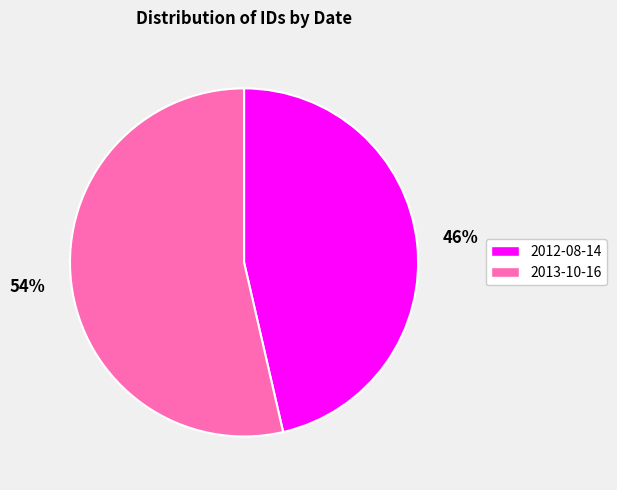

Is the sum of 2012-08-14 and 2013-10-16 greater than half?

Yes